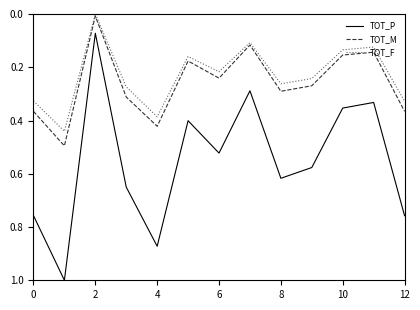

Rank the series by their maximum value, from highest to lowest.

TOT_P, TOT_M, TOT_F